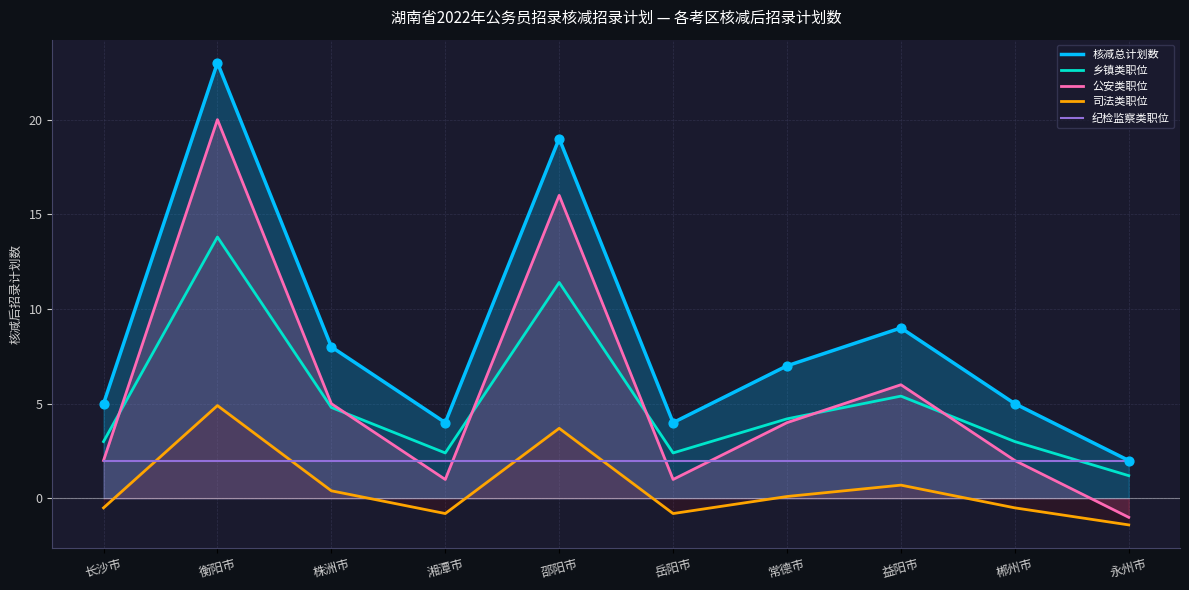

Which series reaches the maximum Y coordinate?

核减总计划数